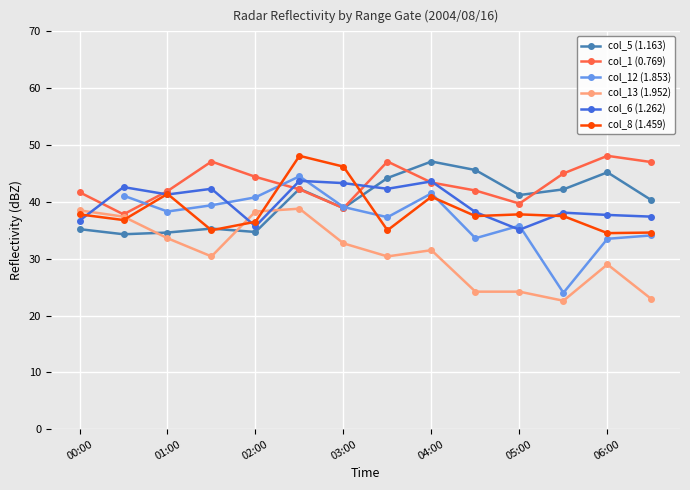

What is the minimum value for col_5 (1.163)?

34.3